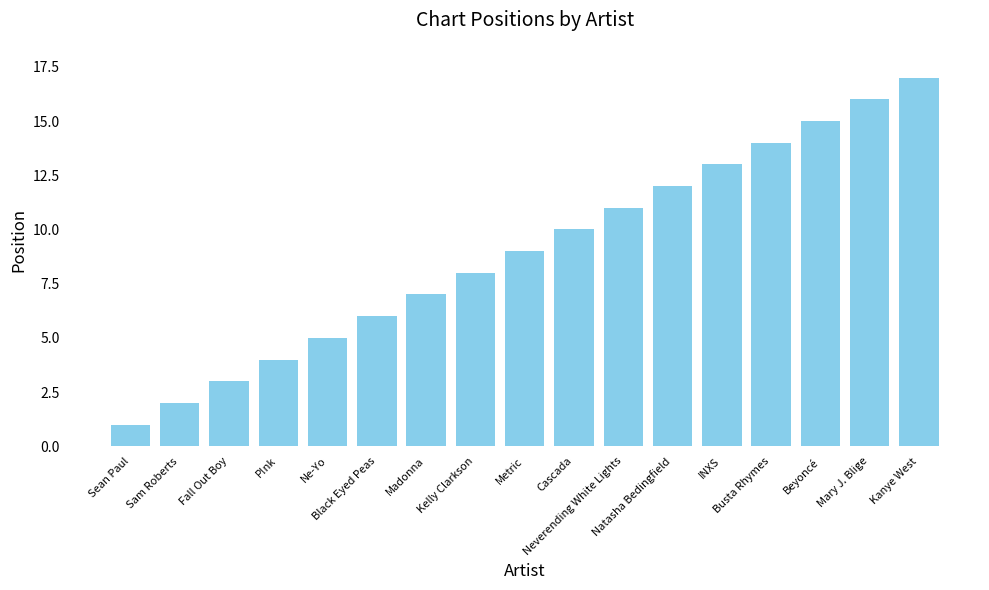

What is the change in value from P!nk to Cascada?

+6